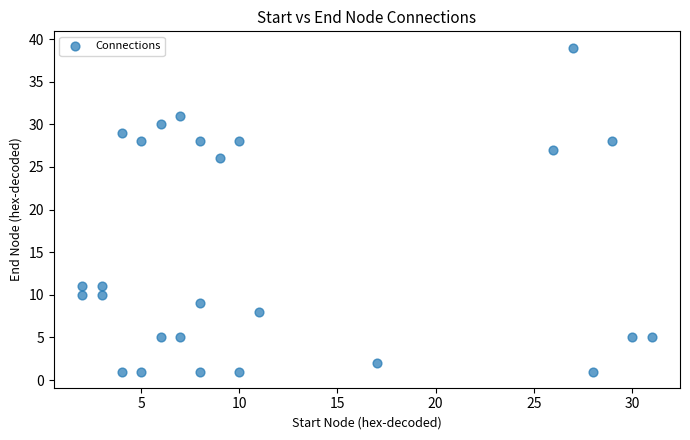

What Y value in the scatter plot is closest to 20?

26